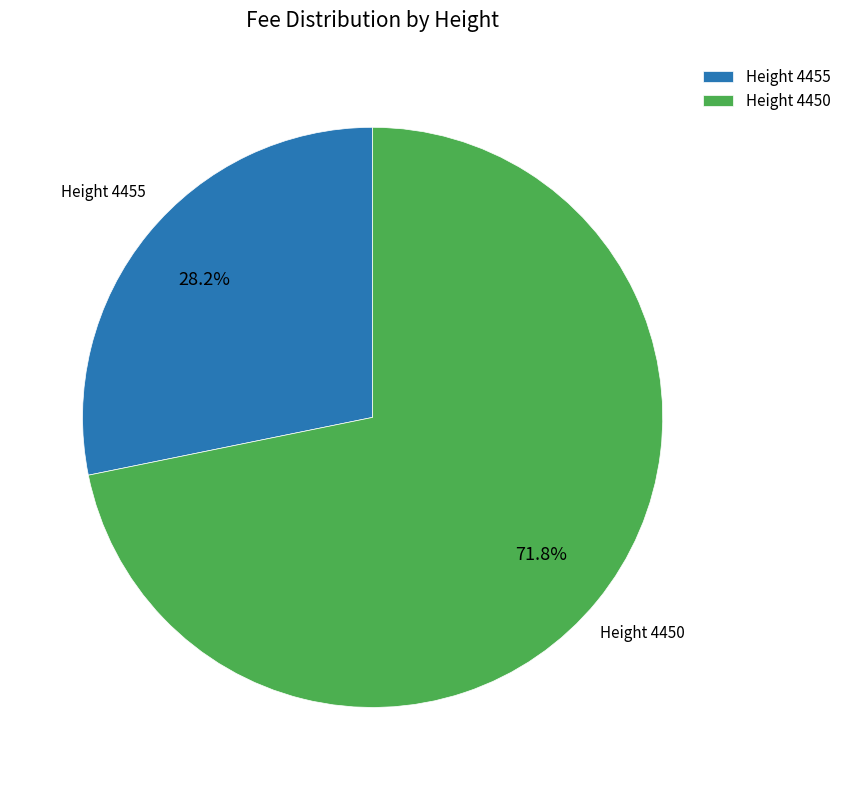

How many slices are in this pie chart?

2